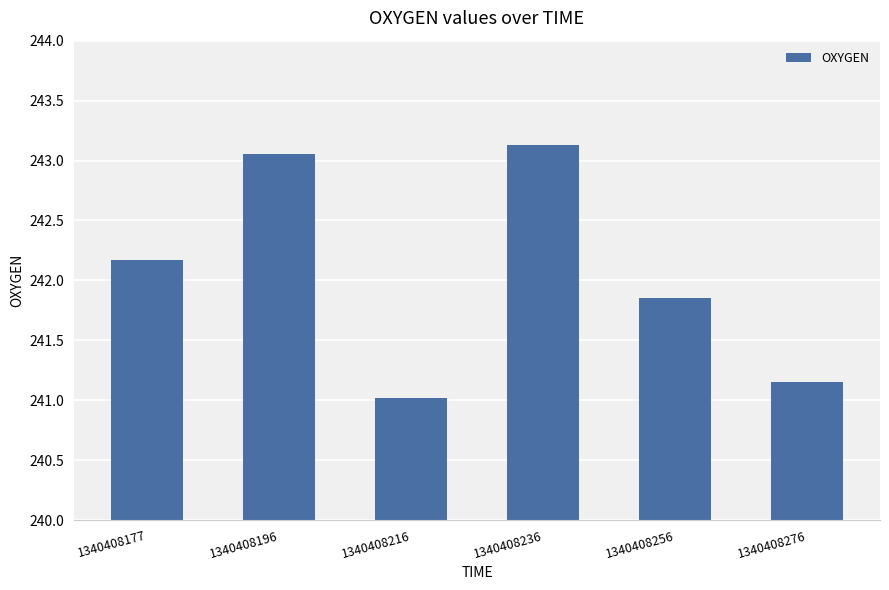

Which label corresponds to the largest value in the chart?

1340408236